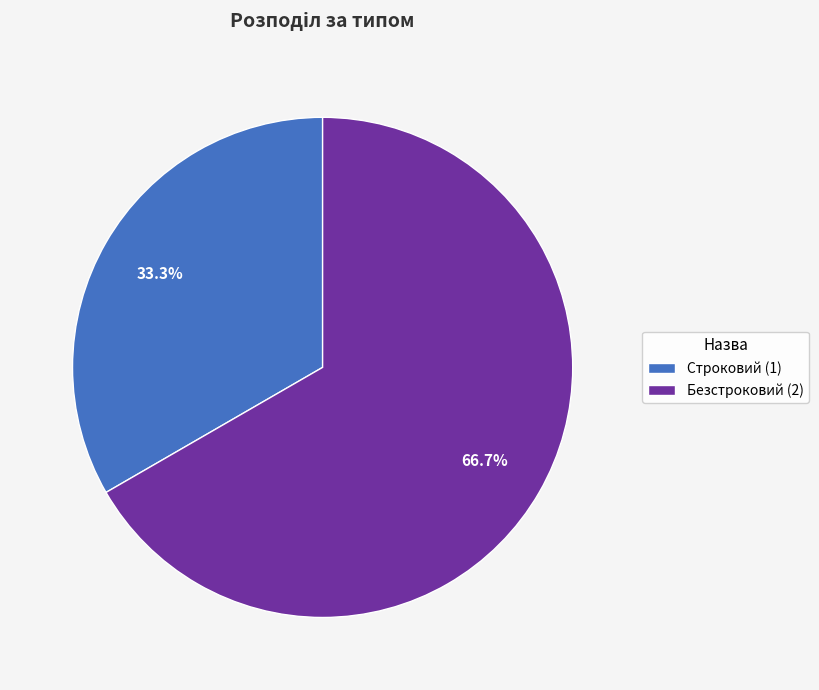

Which has a higher value, Безстроковий or Строковий?

Безстроковий